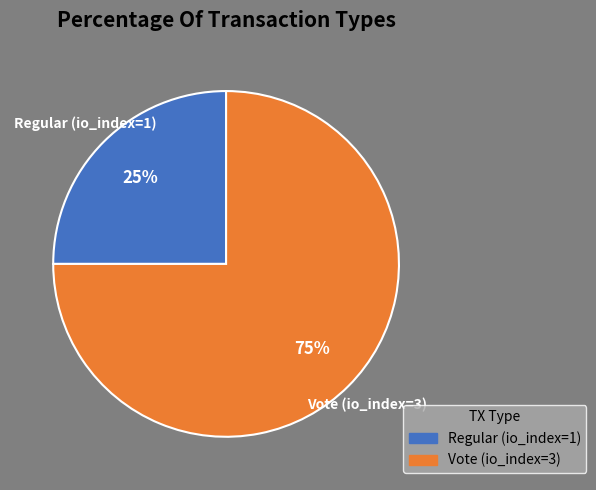

To the nearest percent, what is the difference between the Vote (io_index=3) and Regular (io_index=1) slice percentages?

50%